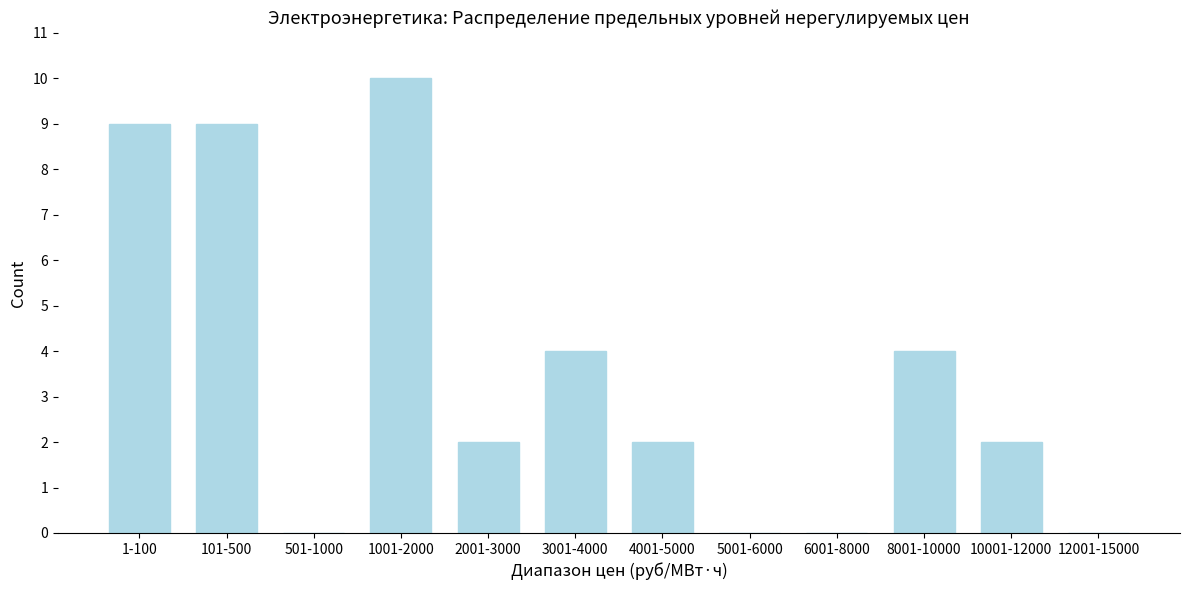

Reading left to right, list all the values displayed in this chart.

1-100=9	101-500=9	501-1000=0	1001-2000=10	2001-3000=2	3001-4000=4	4001-5000=2	5001-6000=0	6001-8000=0	8001-10000=4	10001-12000=2	12001-15000=0